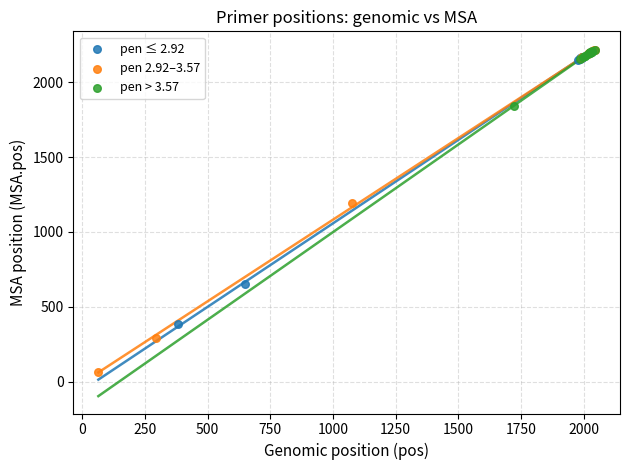

Which series contains the lowest Y value?

pen 2.92–3.57